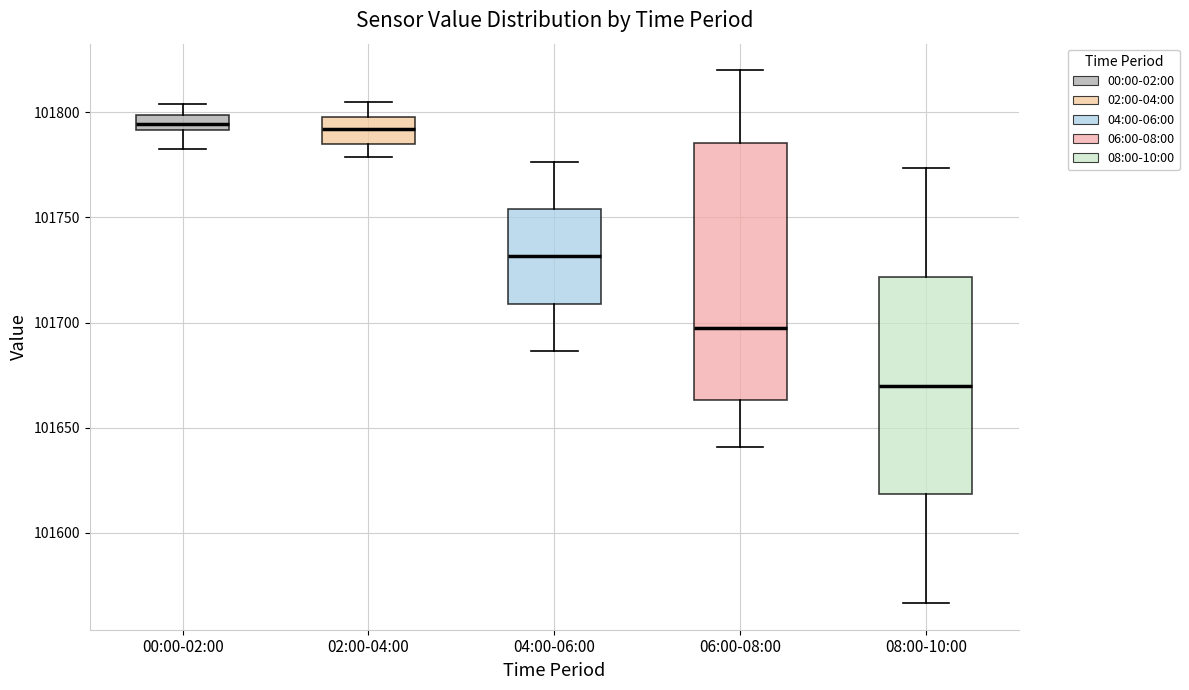

Where is the upper edge of the box for 00:00-02:00 on the y-axis? The values are not printed on the chart, so give them approximately, as read against the axis.

101800